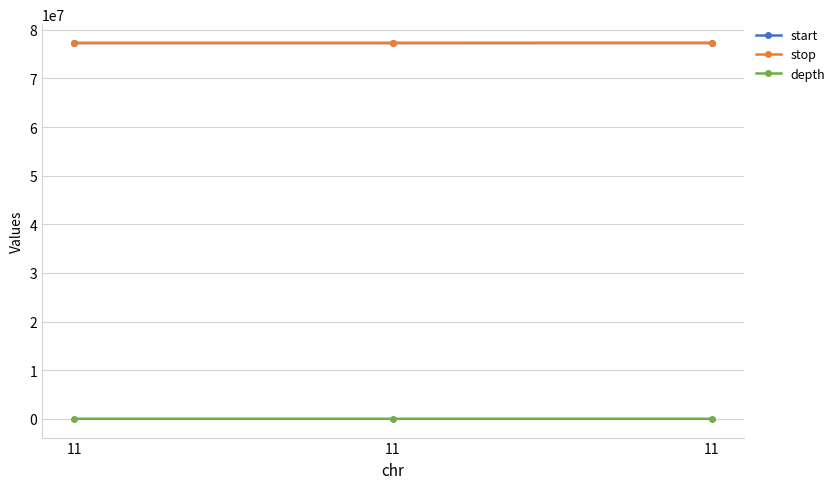

What are all the series names shown in the legend?

start, stop, depth